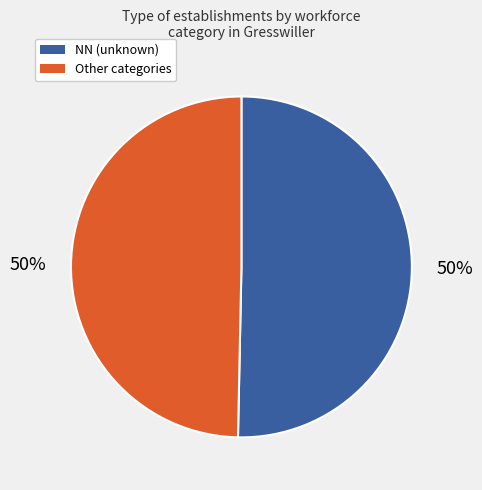

To the nearest percent, what is the average slice percentage?

50%